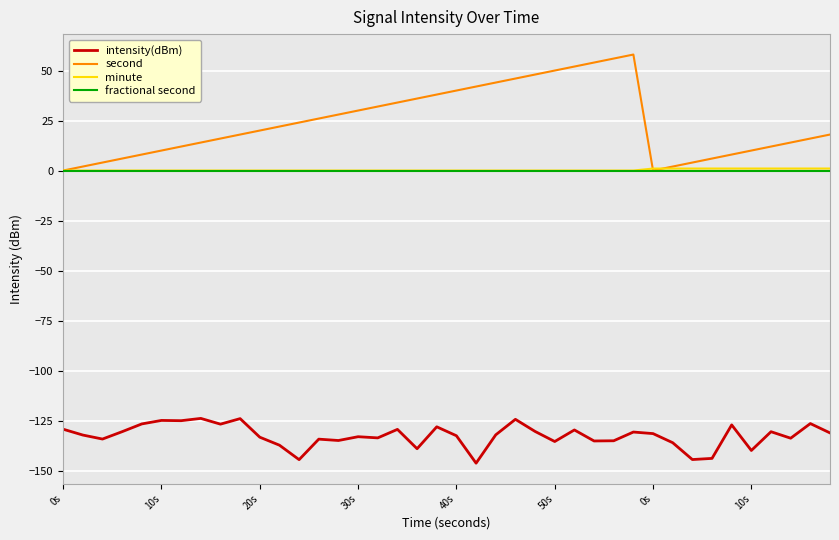

Which series has the widest spread of values?

second